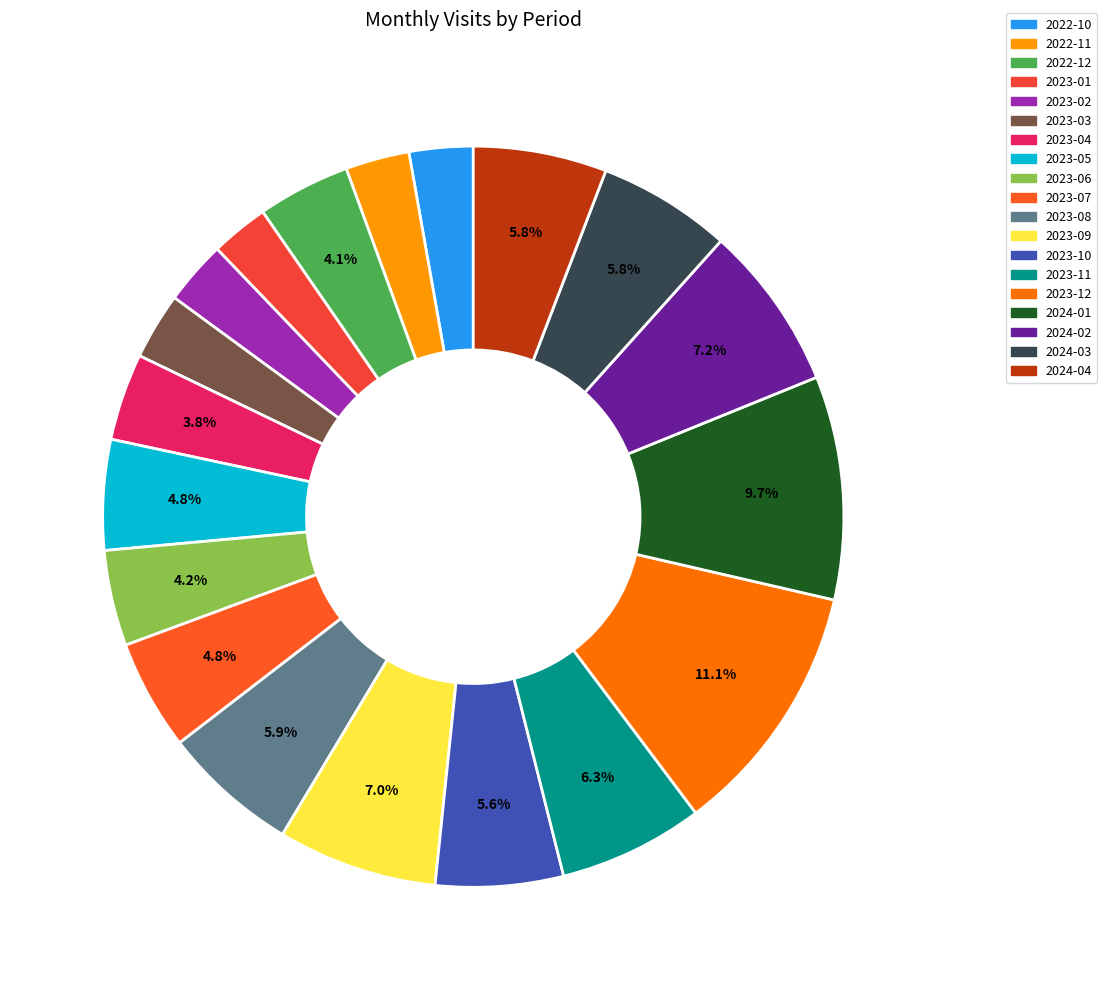

How many segments does this pie chart have?

19